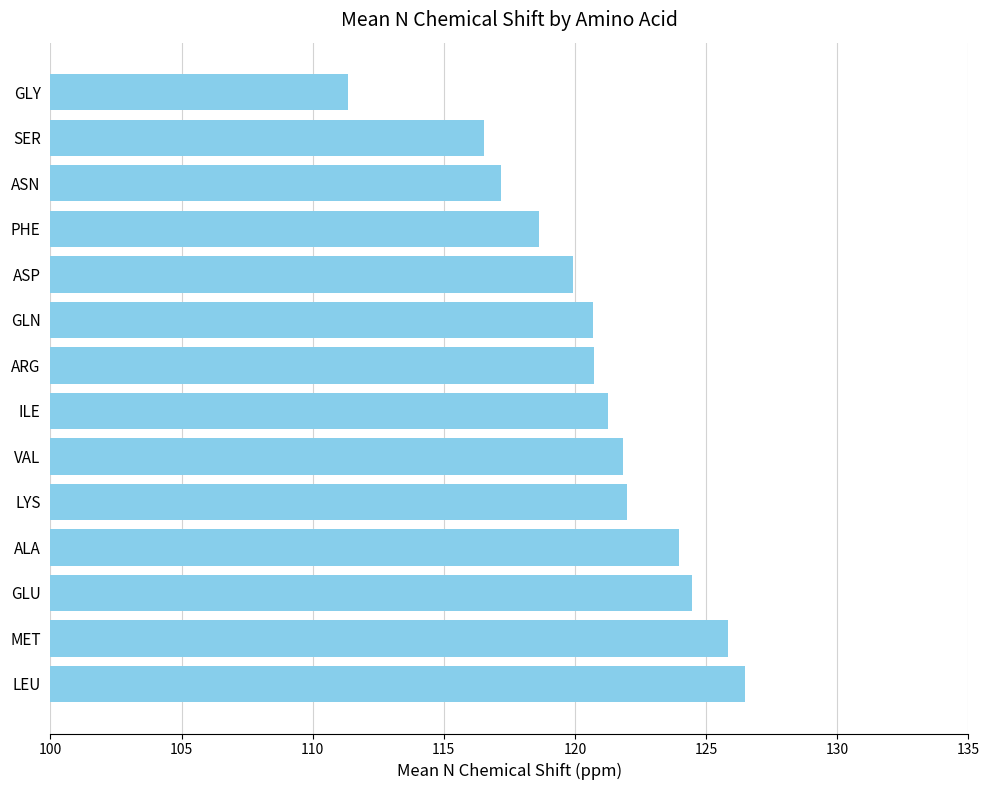

What is the change in value from LYS to ARG?

-1.3